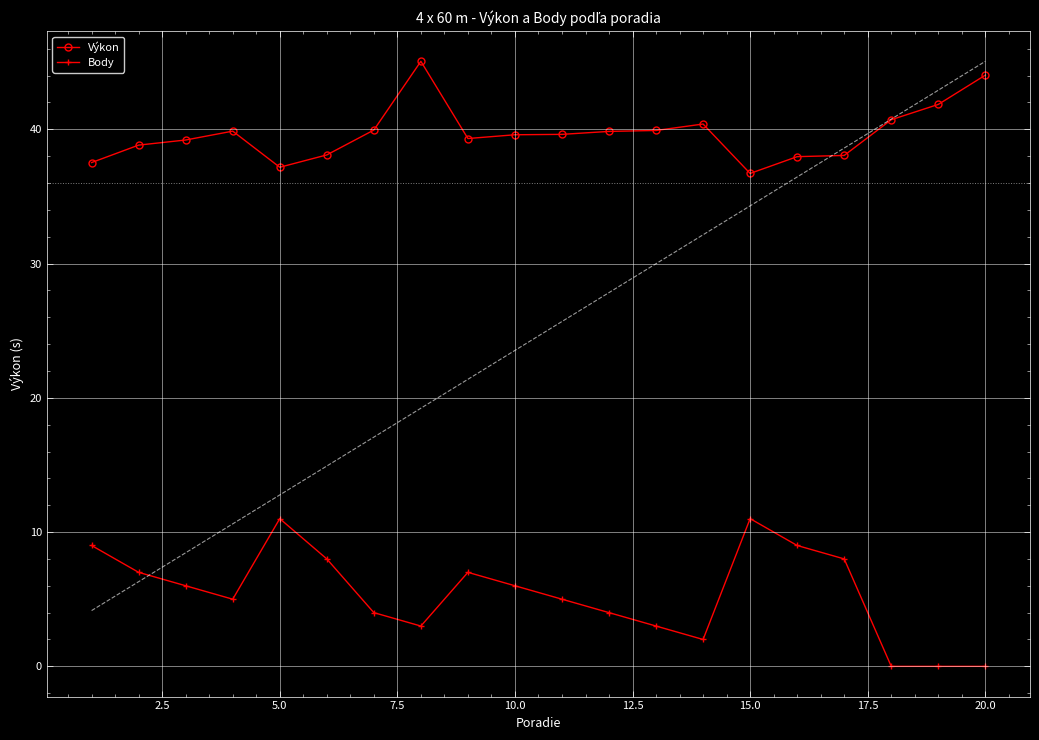

Where is the first local maximum for Body?

5.0